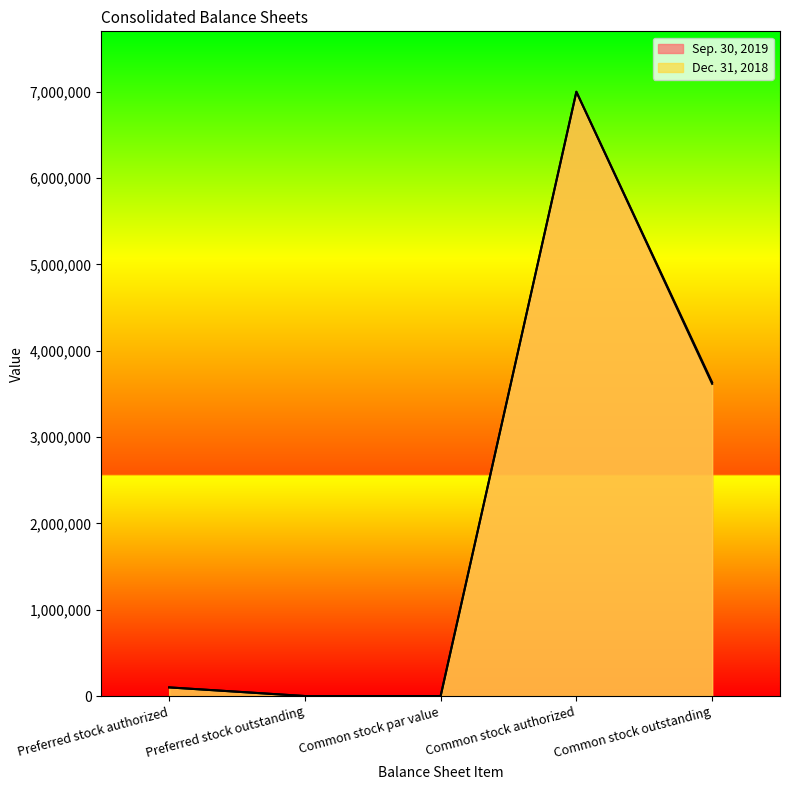

Is it true that Sep. 30, 2019 equals 100000 at Preferred stock authorized?

True